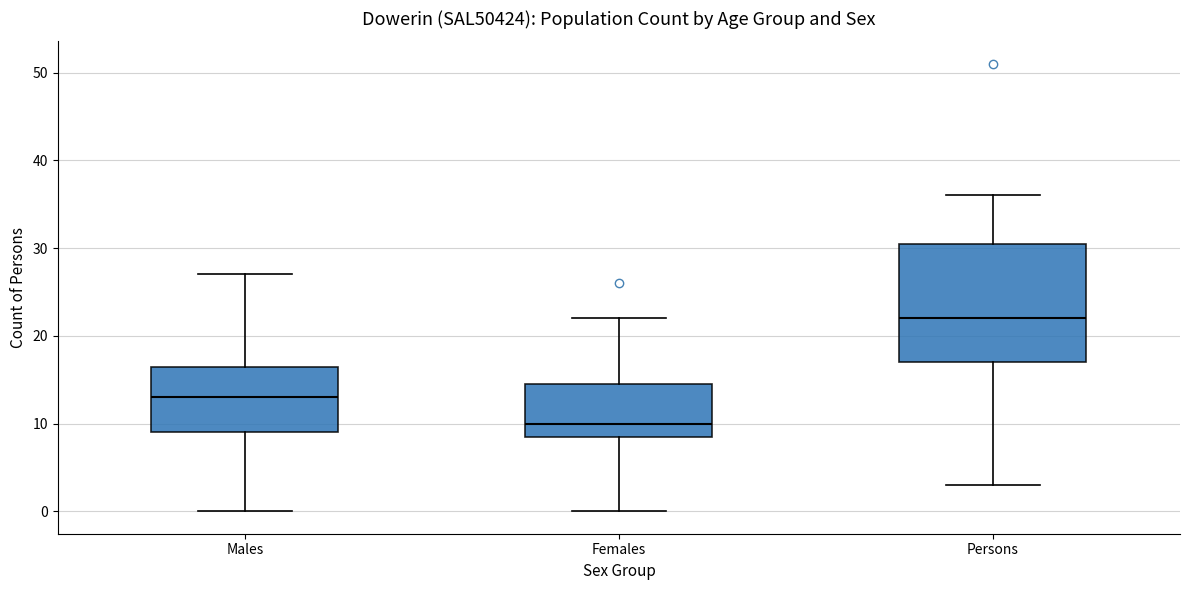

Reading left to right, transcribe this box plot: for each box, give where its median line is, the range the box spans, and where its two whiskers end, as read against the y-axis. The values are not printed on the chart, so give them approximately, as read against the axis.

Males: median 13, box 9 to 17, whiskers 0 to 27
Females: median 10, box 9 to 15, whiskers 0 to 22
Persons: median 22, box 17 to 31, whiskers 3 to 36